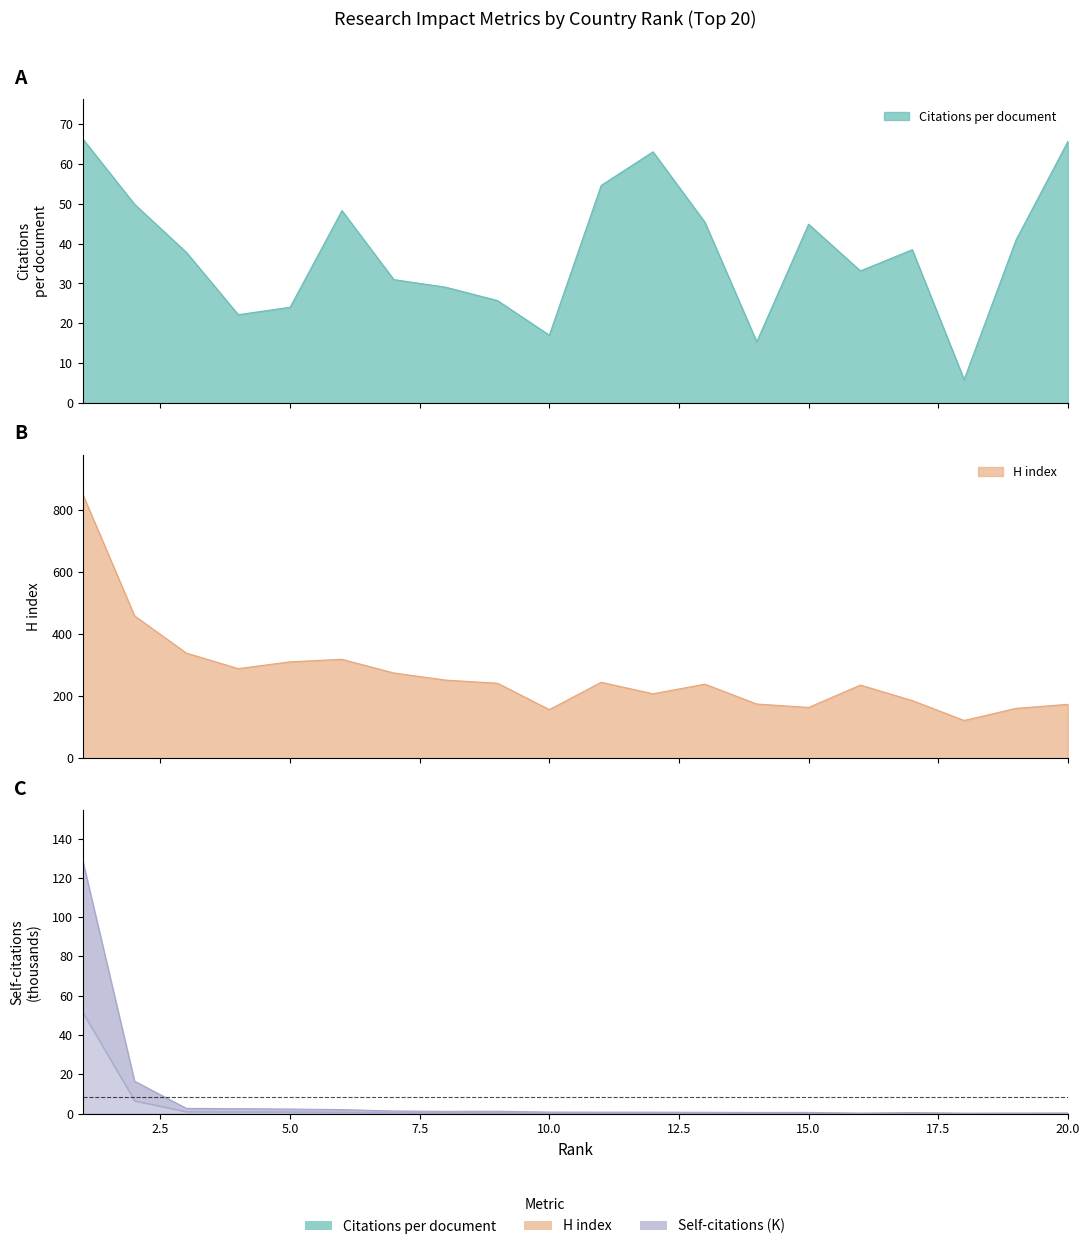

List the series in order of their peak value, lowest first.

Citations per document, Self-citations (K), H index